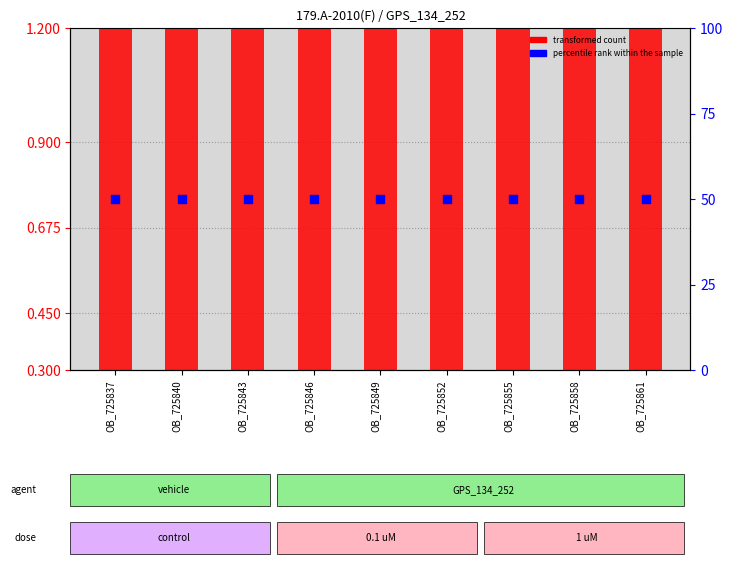

What are all the series names shown in the legend?

transformed count, percentile rank within the sample